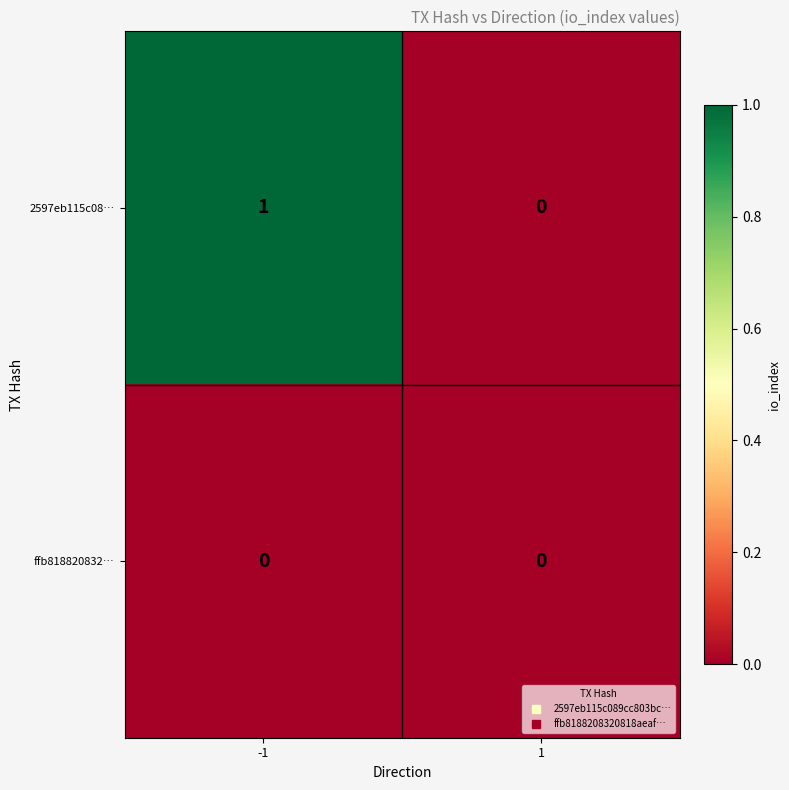

Reading right to left, list all the values displayed in this chart.

2597eb115c08…: 1=0	-1=1
ffb818820832…: 1=0	-1=0